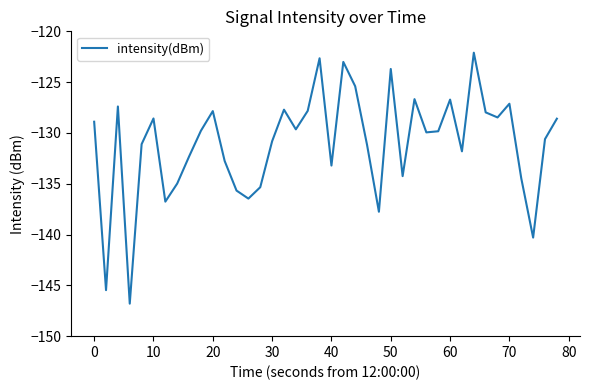

What is the smallest value displayed?

-146.8